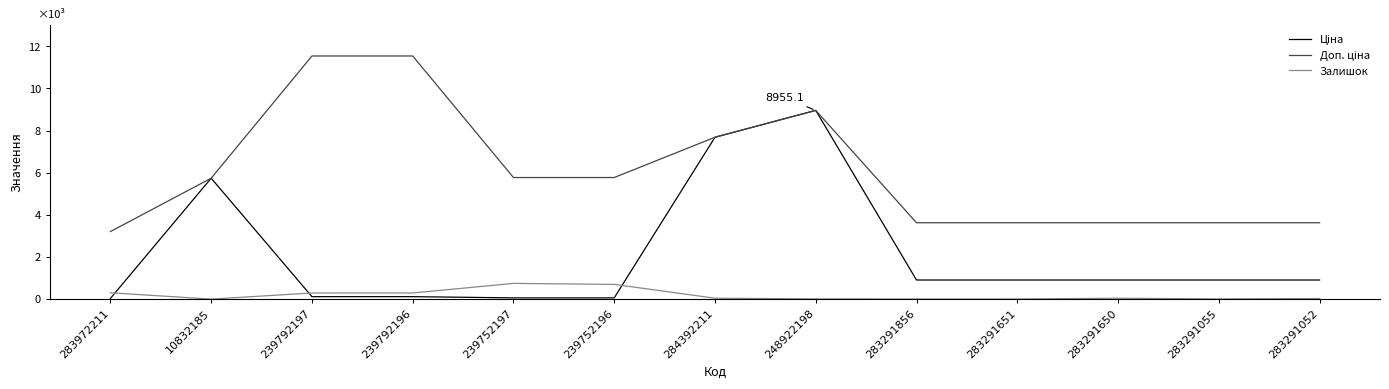

Does the chart have visible grid lines?

No